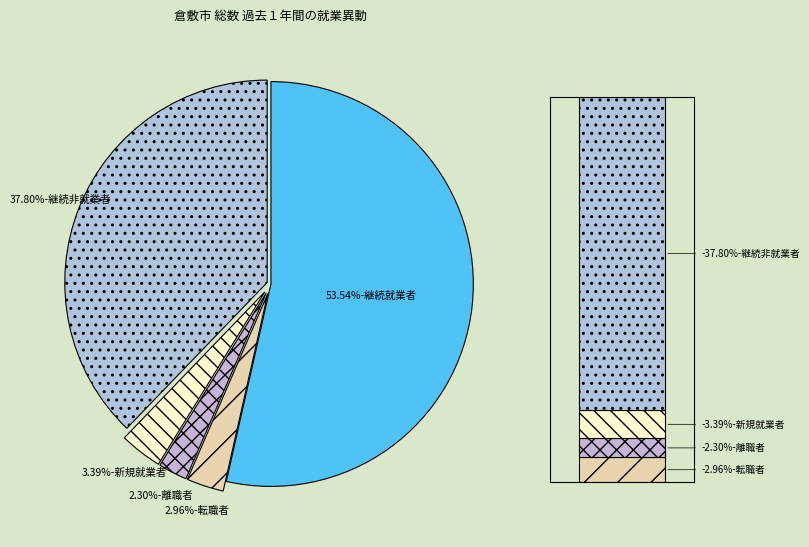

What percentage is the 継続非就業者 slice, to the nearest percent?

38%